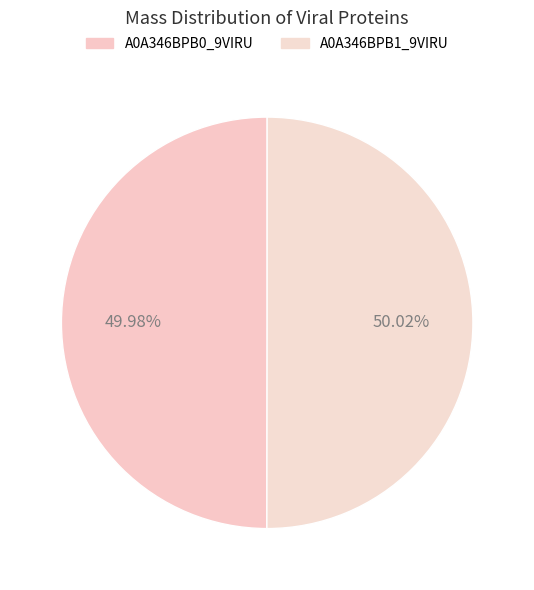

How many segments does this pie chart have?

2